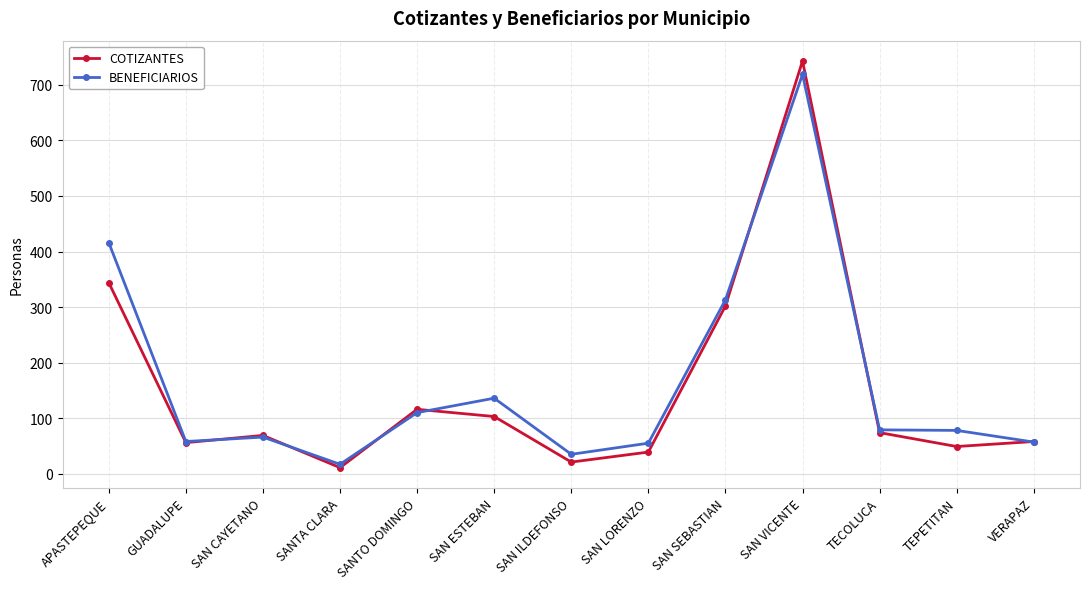

How many data points in COTIZANTES are less than 69?

6